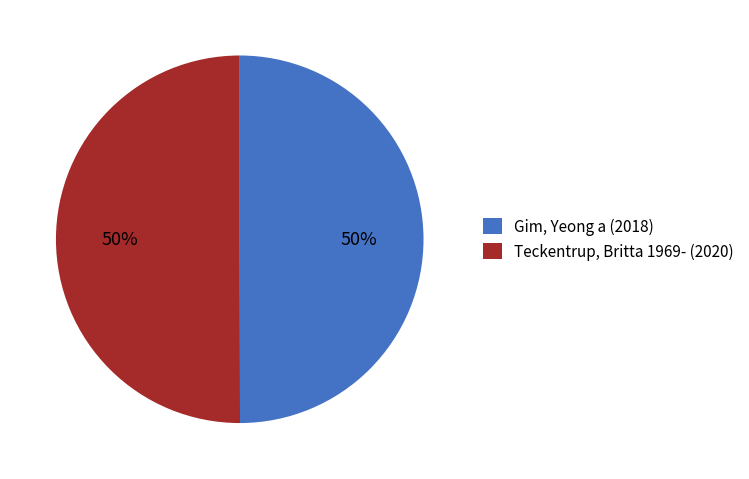

How many segments does this pie chart have?

2